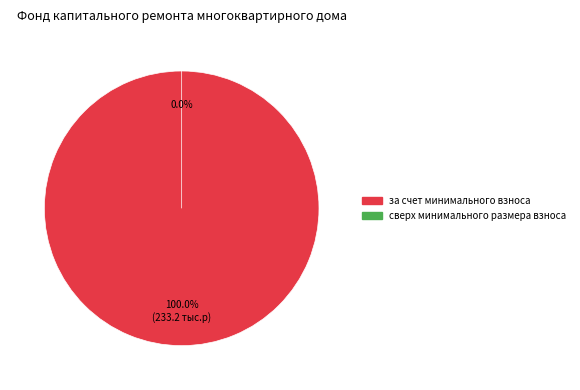

To the nearest percent, what is the combined percentage of за счет минимального взноса and сверх минимального размера взноса?

100%